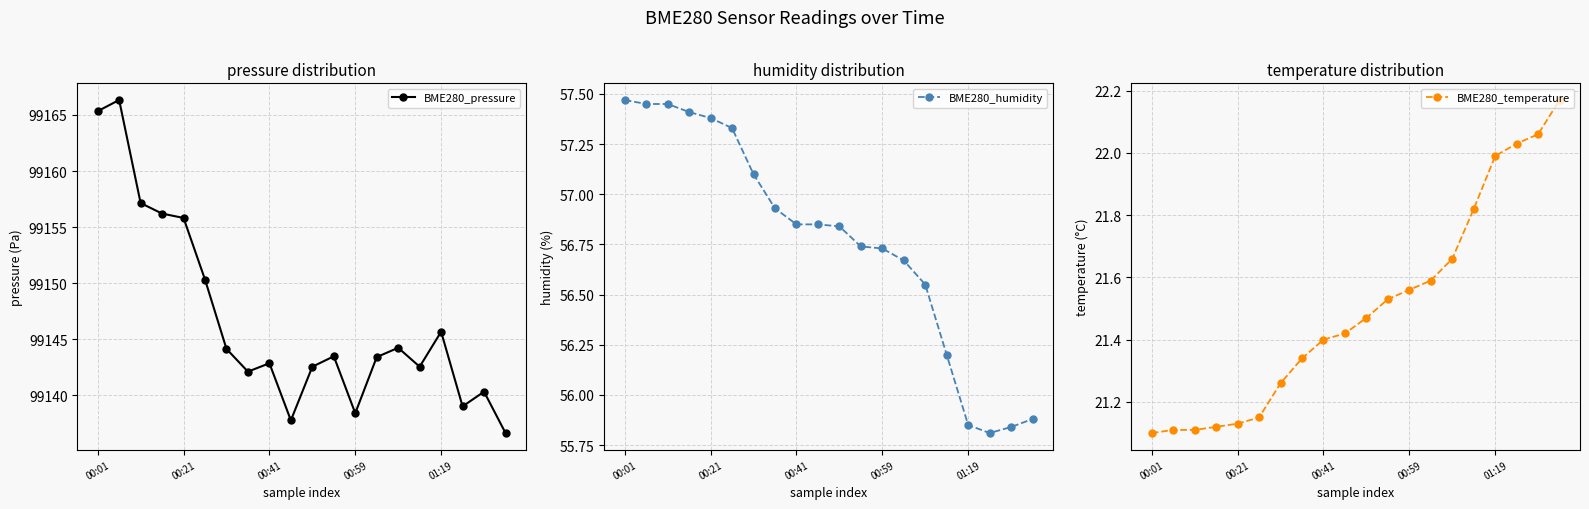

What position from the left is 14?

15